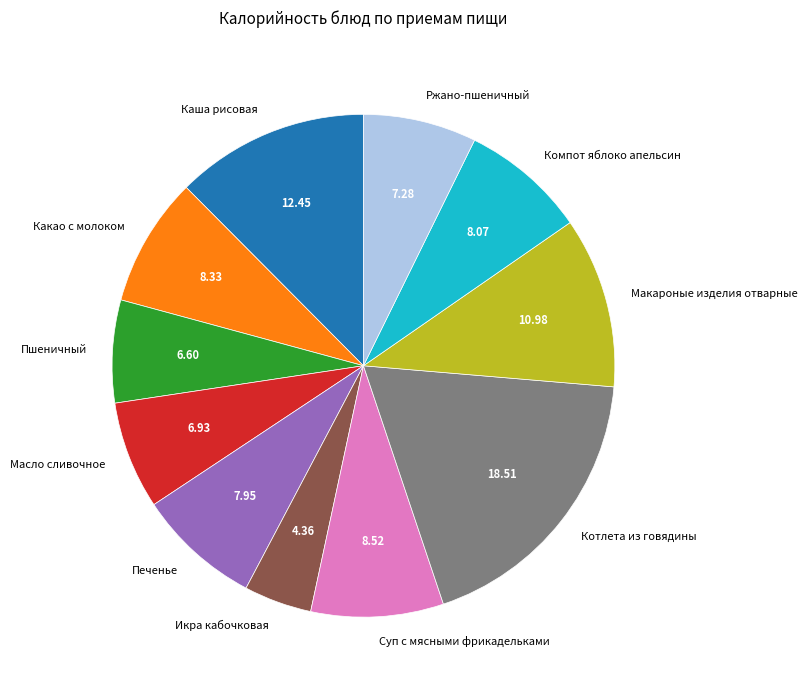

Approximately how many times larger is the value at Какао с молоком compared to Макароные изделия отварные?

0.8